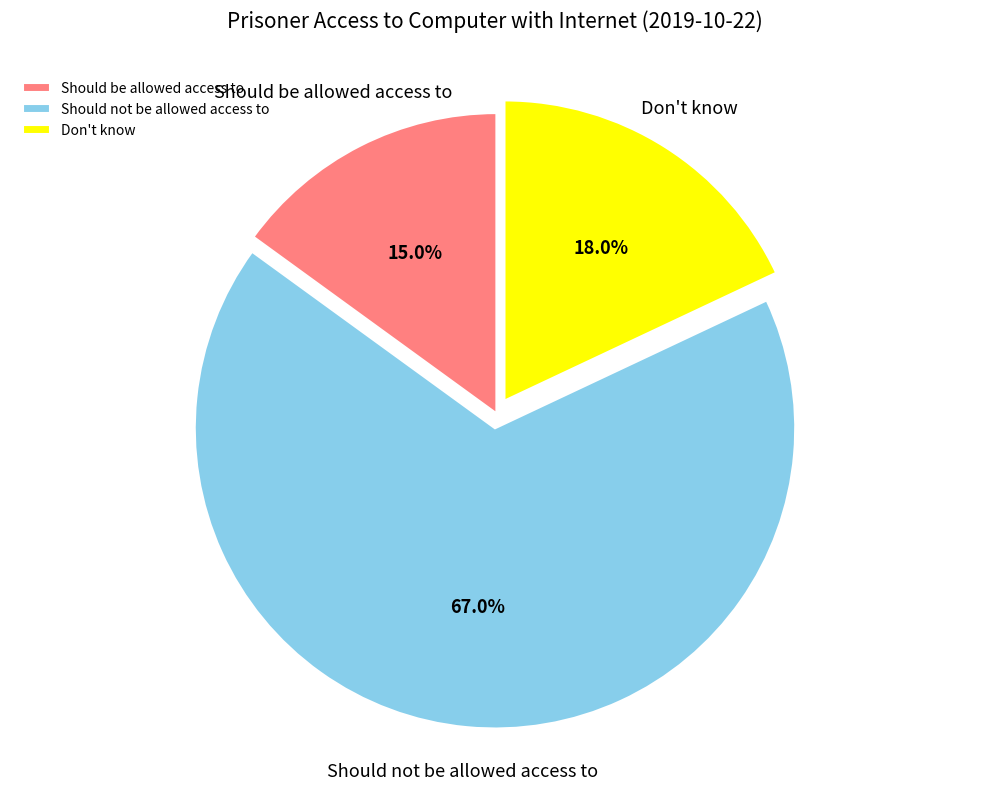

What percentage is the Should be allowed access to slice, to the nearest percent?

15%